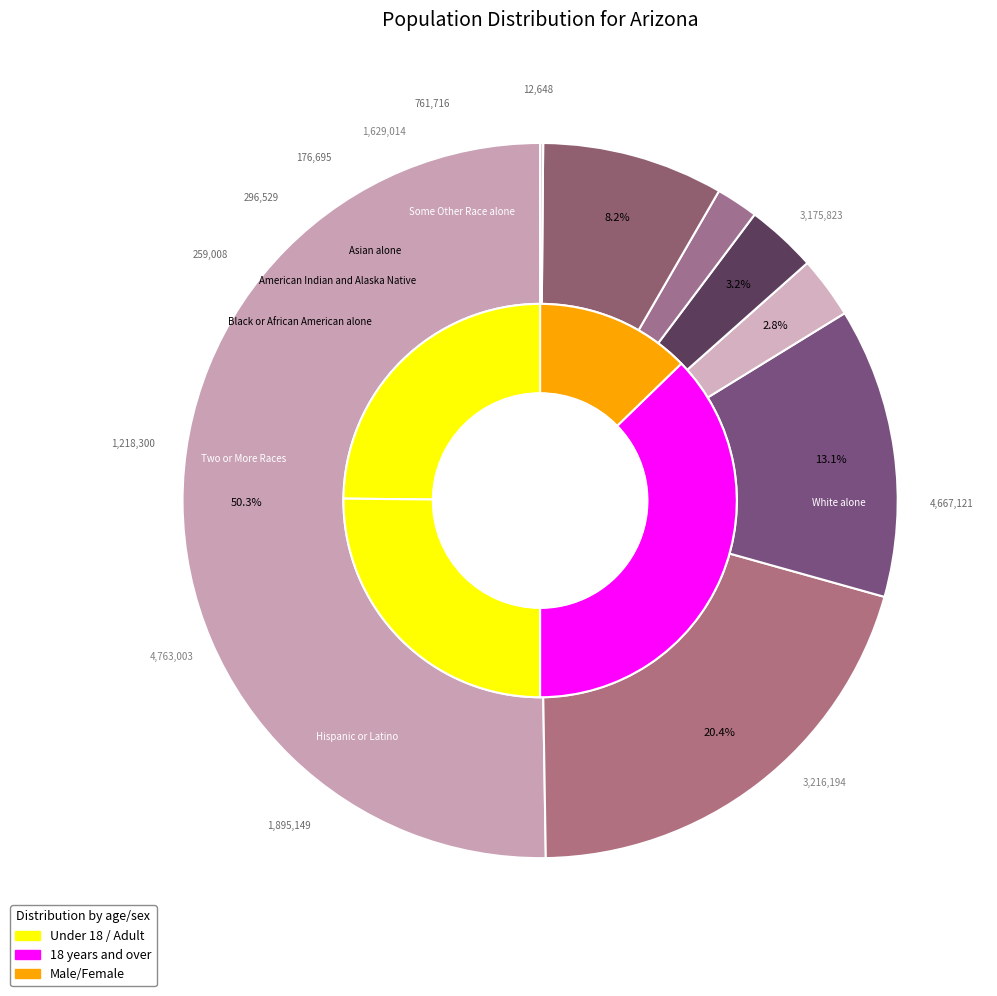

Count the number of slices in the pie.

8